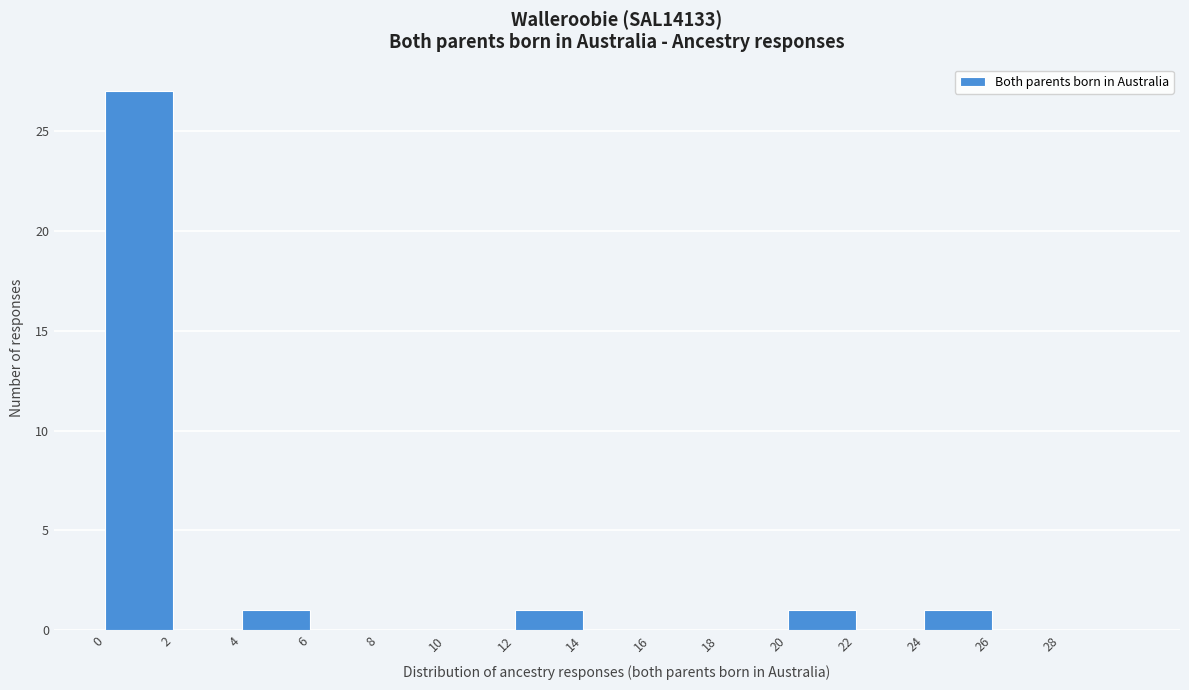

Reading left to right, list every bar in this chart as the range it spans on the x-axis followed by its height. The values are not printed on the chart, so give them approximately, as read against the axis.

0 to 2: 27
2 to 4: 0
4 to 6: 1
6 to 8: 0
8 to 10: 0
10 to 12: 0
12 to 14: 1
14 to 16: 0
16 to 18: 0
18 to 20: 0
20 to 22: 1
22 to 24: 0
24 to 26: 1
26 to 28: 0
28 to 30: 0